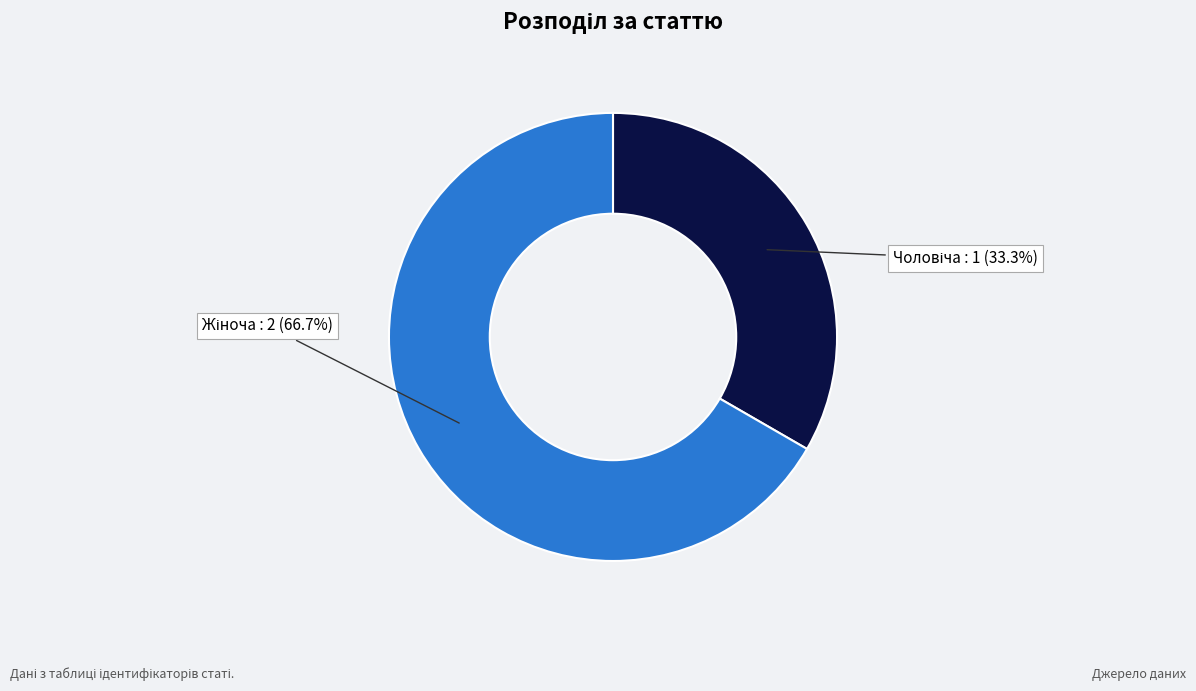

Is there a majority slice in this chart?

Yes